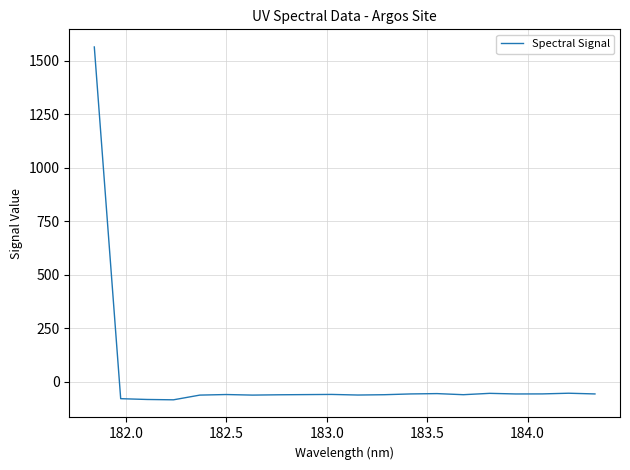

What is the difference between the maximum and minimum values?

1648.7